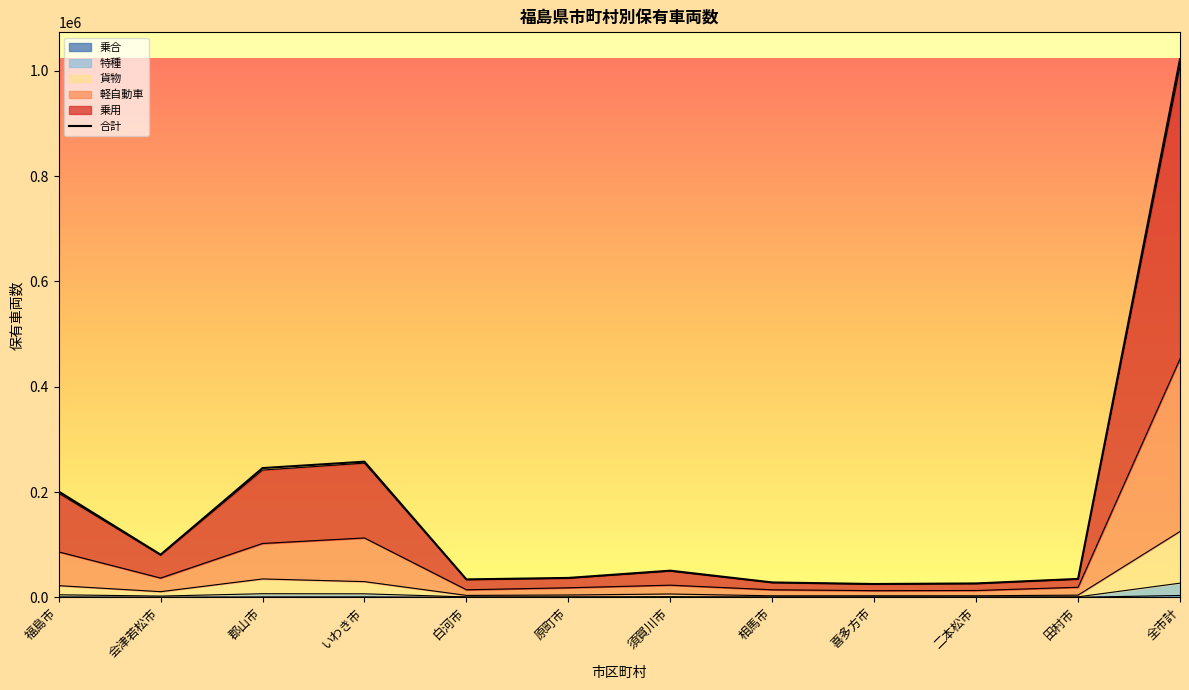

Approximately how many times larger is the value at 全市計 compared to 福島市?

5.1